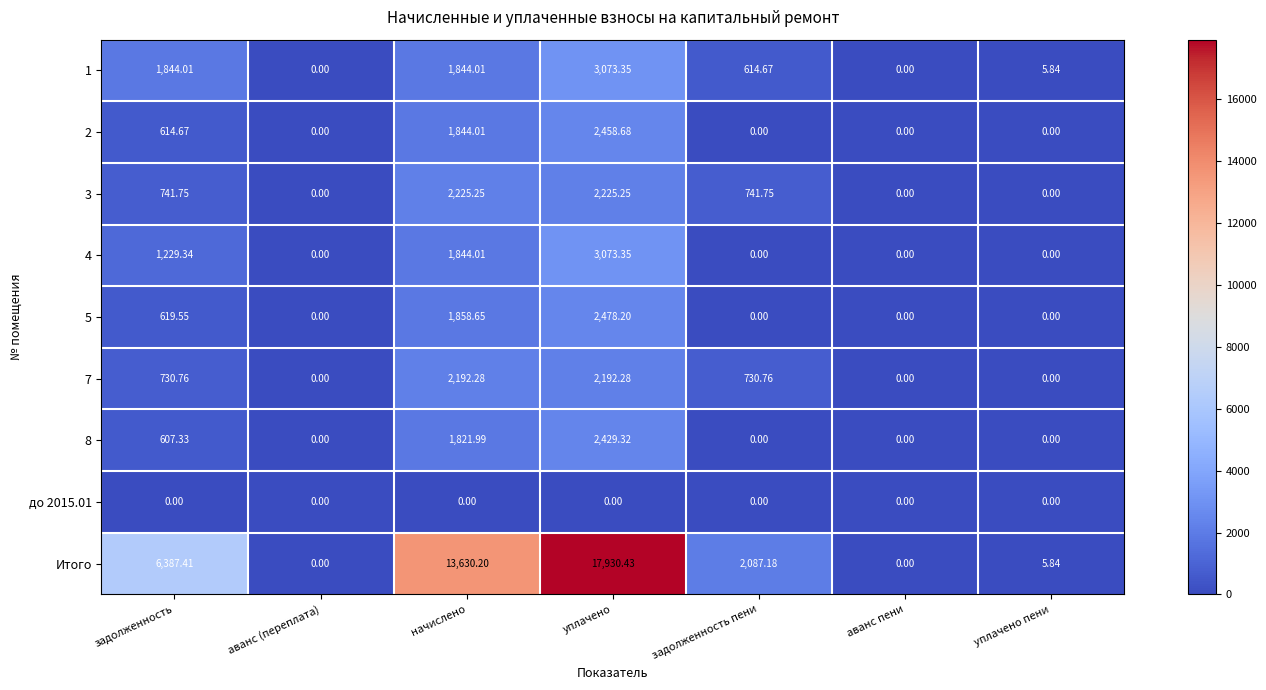

Which category has the highest value in the 2 series?

уплачено